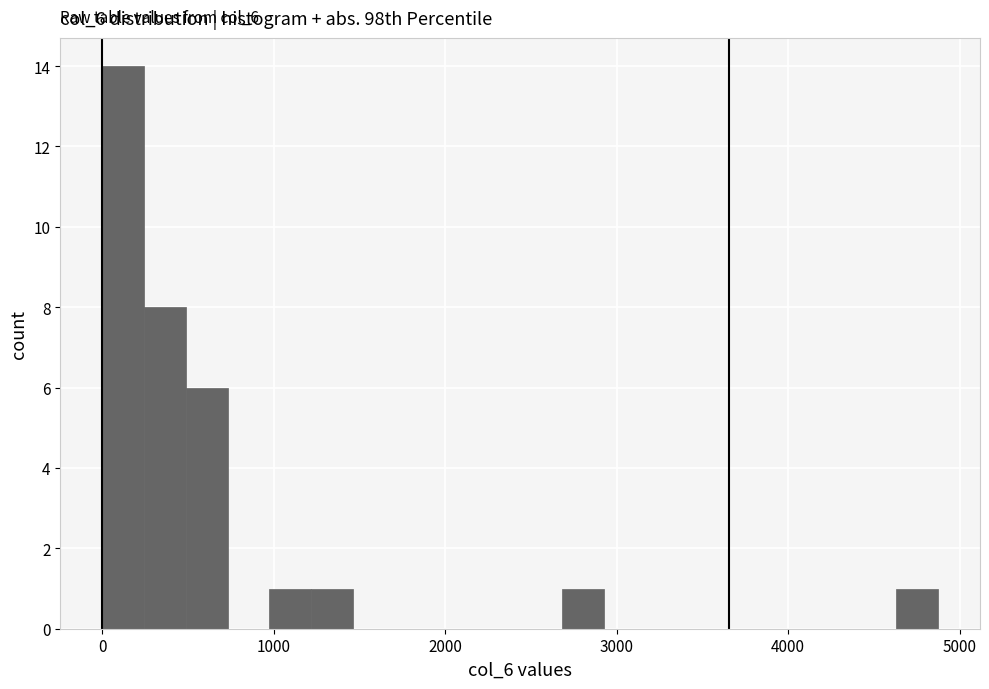

Read against the x-axis, roughly where is the centre of the tallest bar?

100